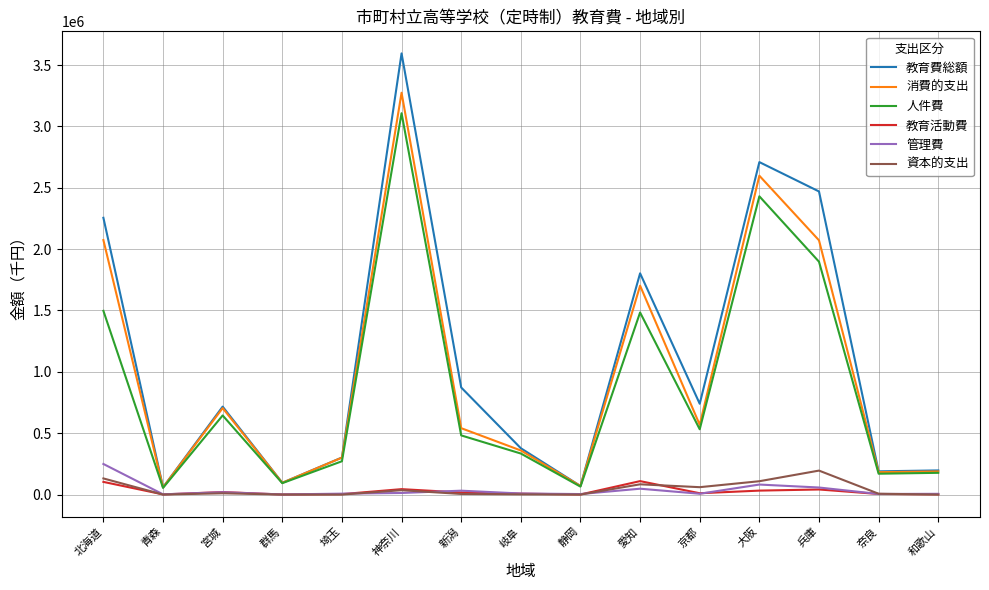

True or false: 資本的支出 and 教育費総額 cross at least once.

False